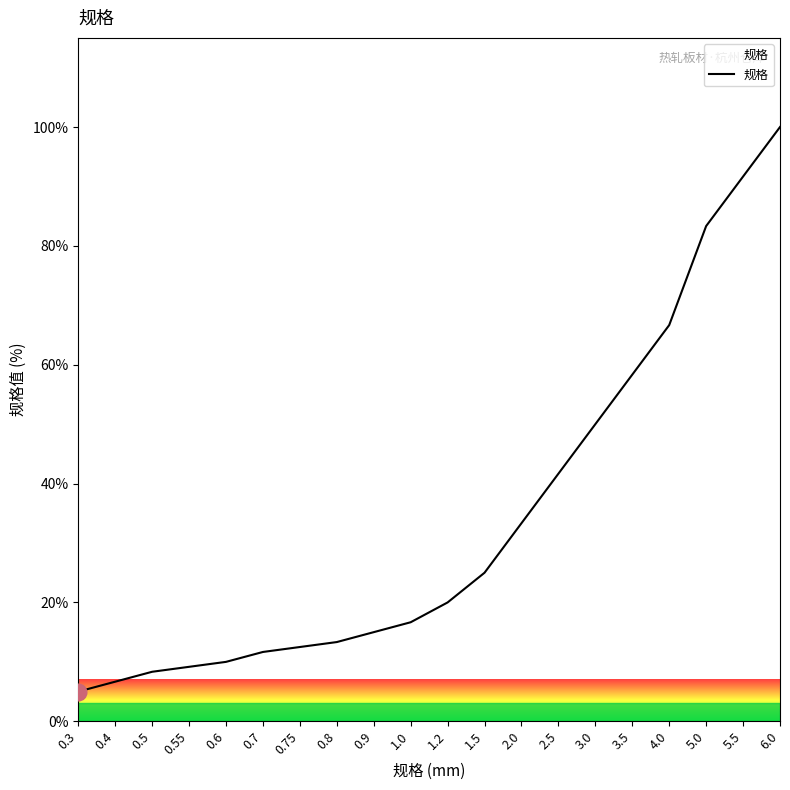

What is the maximum value shown in the chart?

100.0